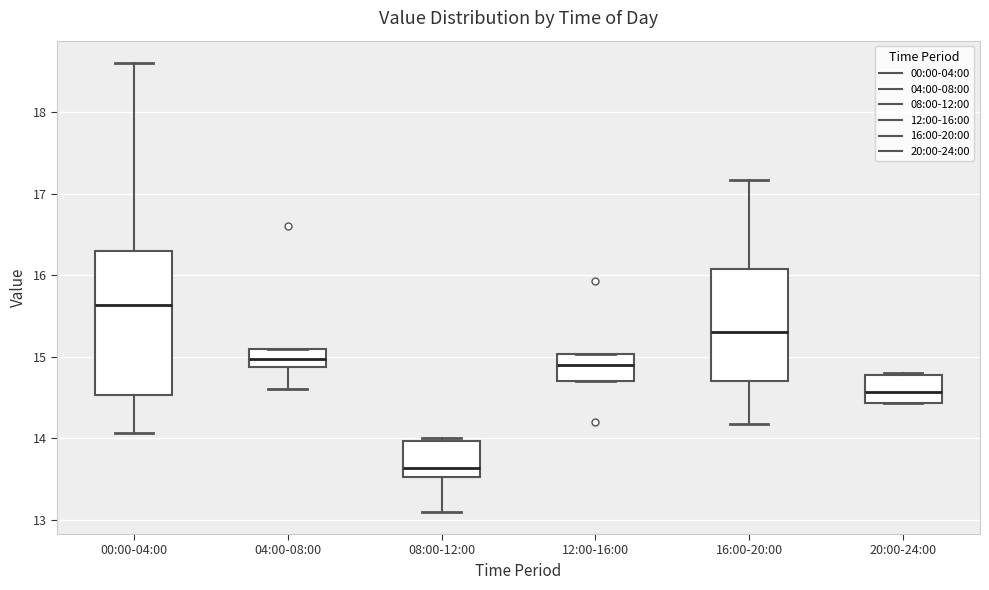

Which box's median line is the lowest?

08:00-12:00